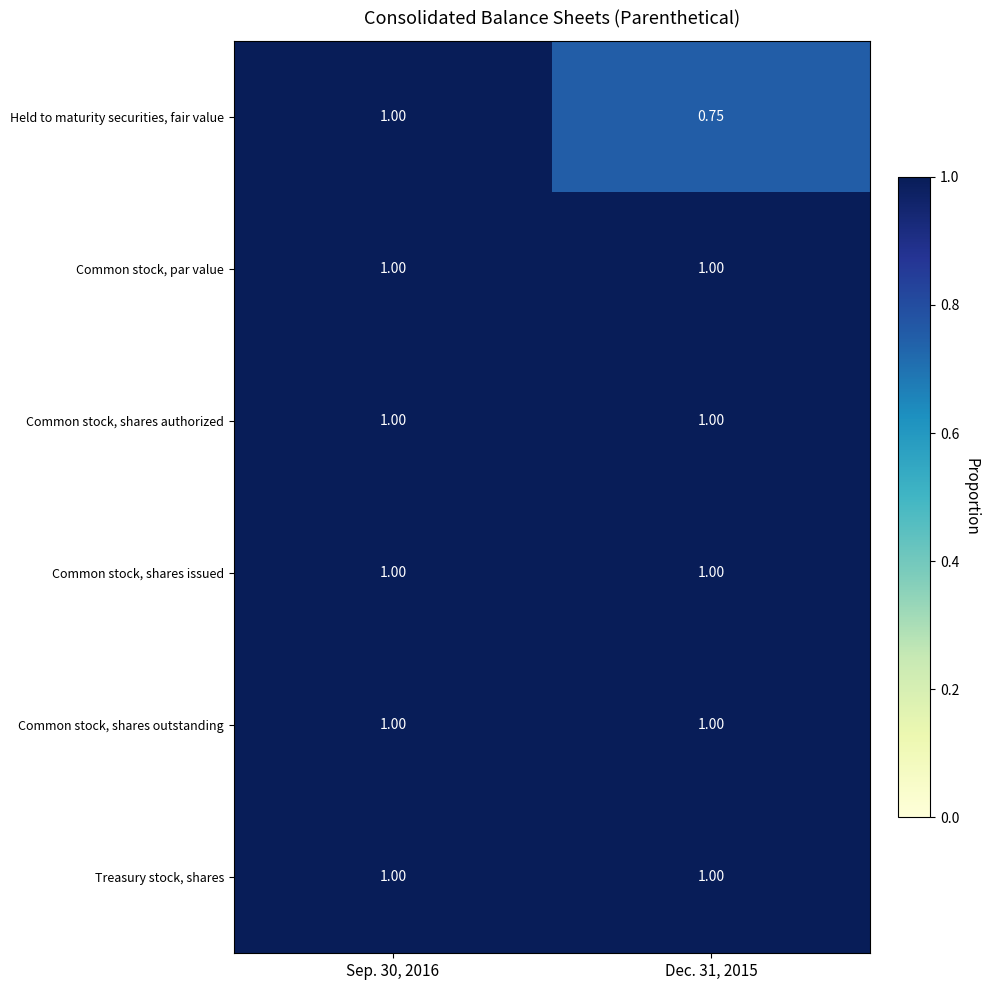

Is the value of Treasury stock, shares at Sep. 30, 2016 greater than the value of Held to maturity securities, fair value at Dec. 31, 2015?

Yes